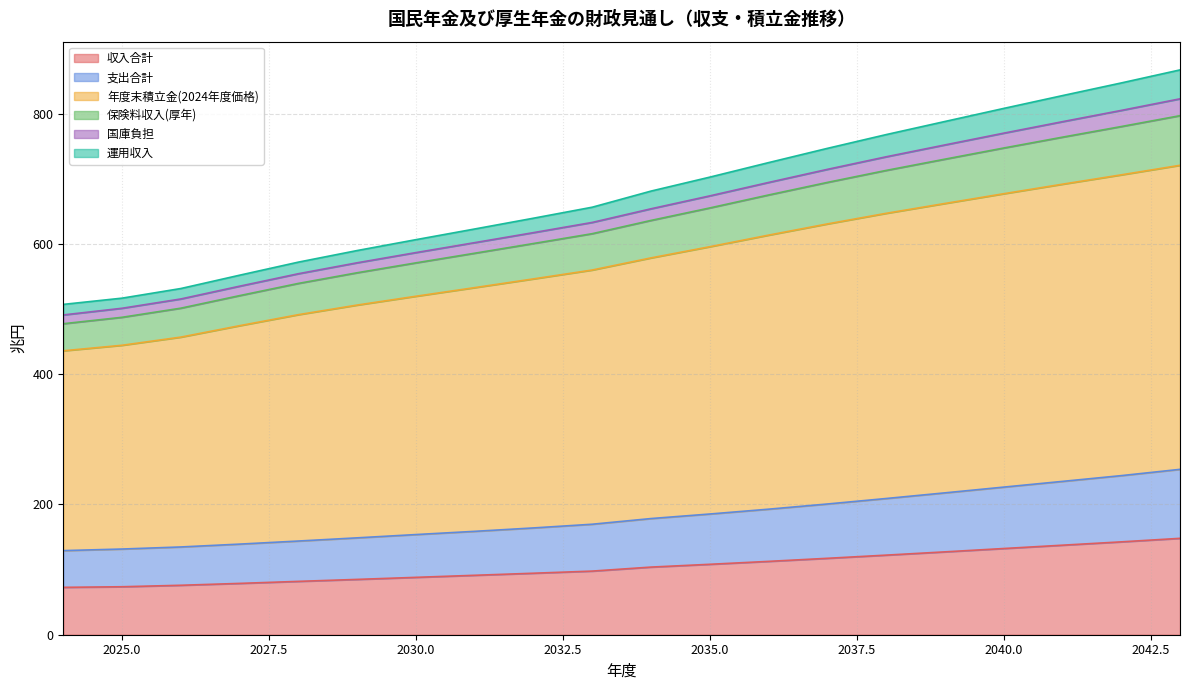

How many categories are shown in the chart?

20